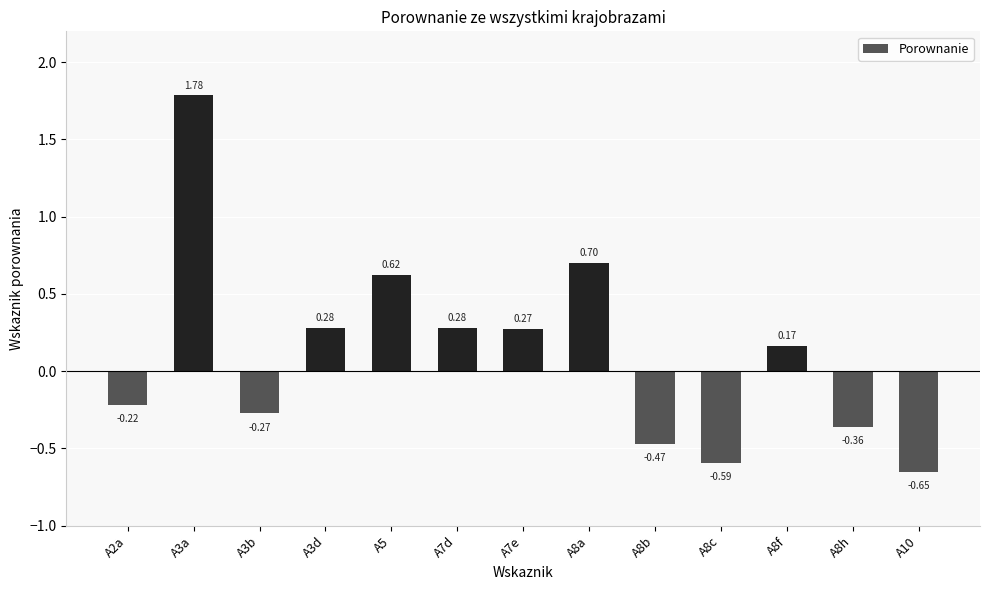

What is the sum of all values?

1.5